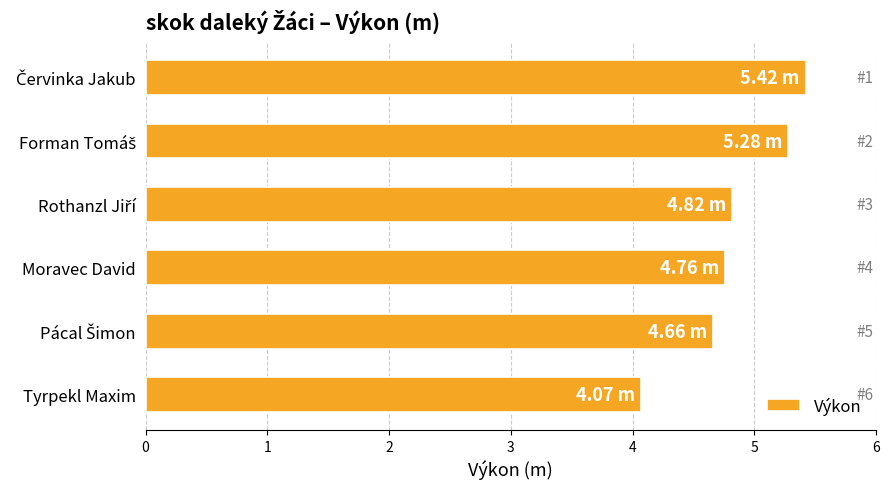

At which label is the value closest to 4?

Tyrpekl Maxim